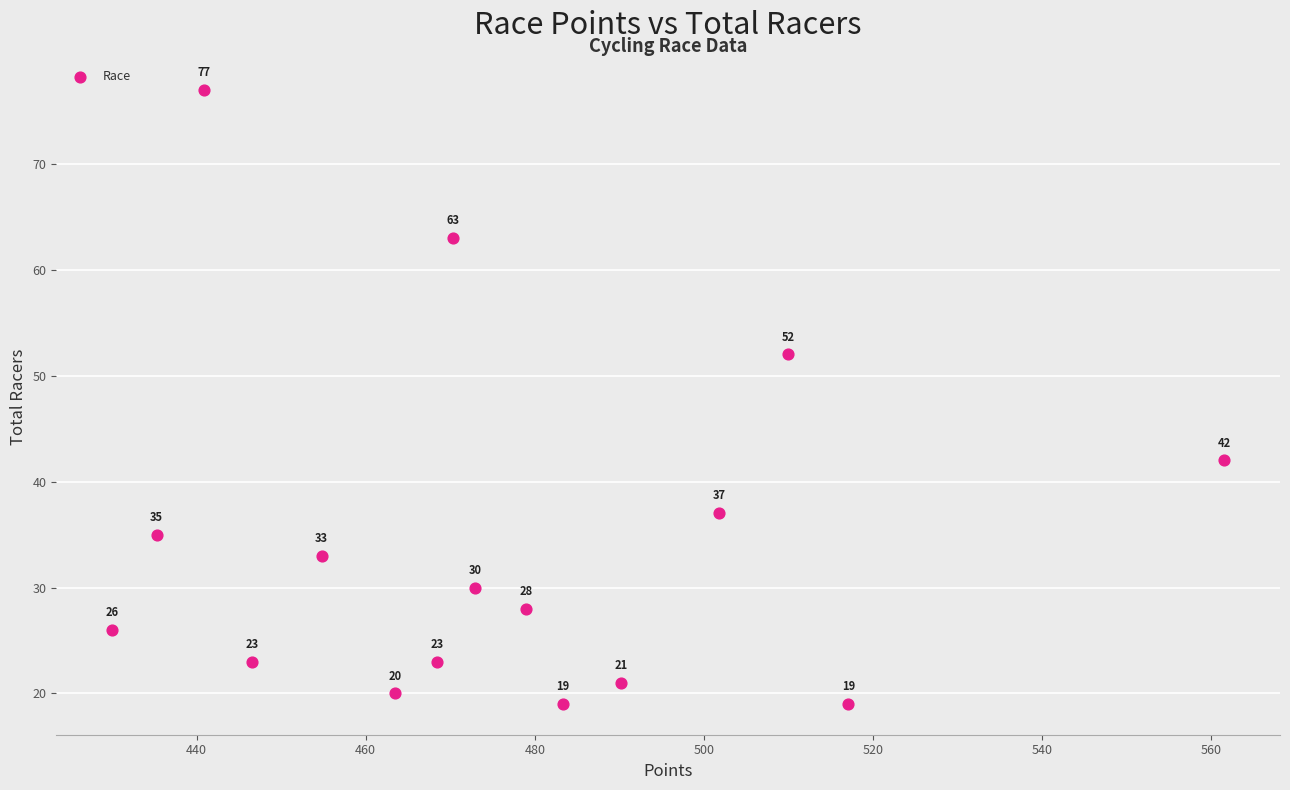

What Y value in the scatter plot is closest to 48?

52